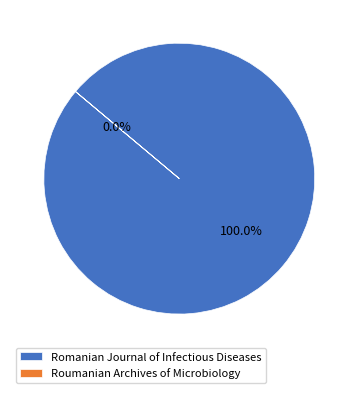

Rank the categories by value from highest to lowest.

Romanian Journal of Infectious Diseases, Roumanian Archives of Microbiology